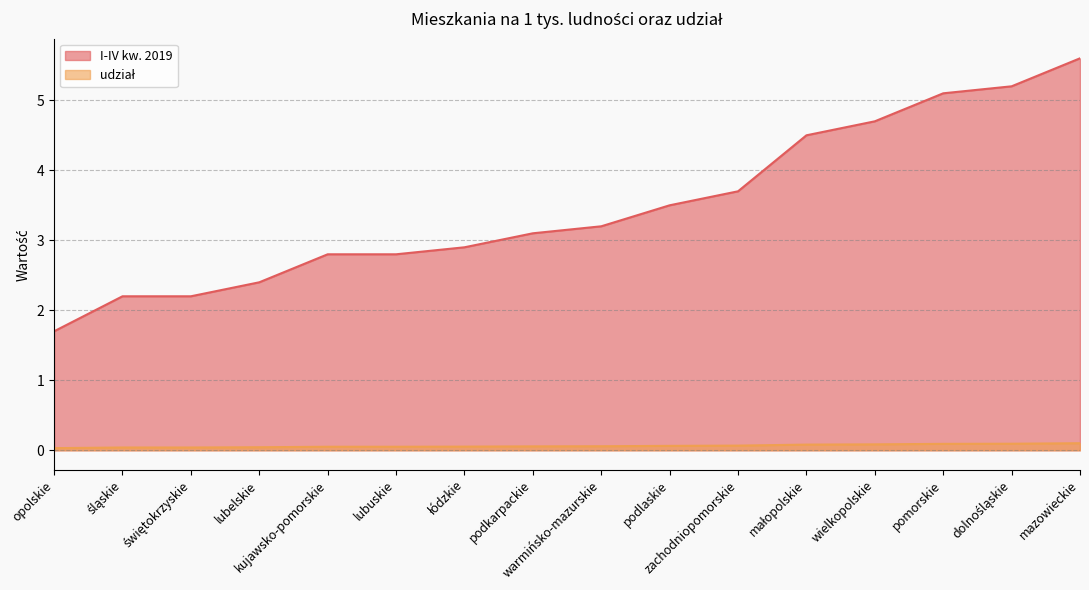

Which series has the widest spread of values?

I-IV kw. 2019